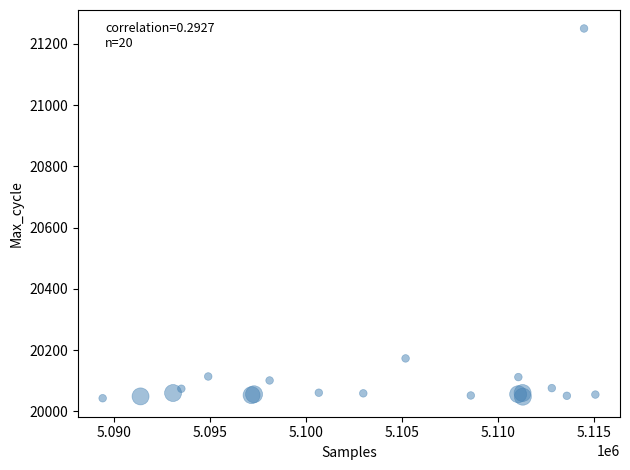

What Y value in the scatter plot is closest to 20646?

20173